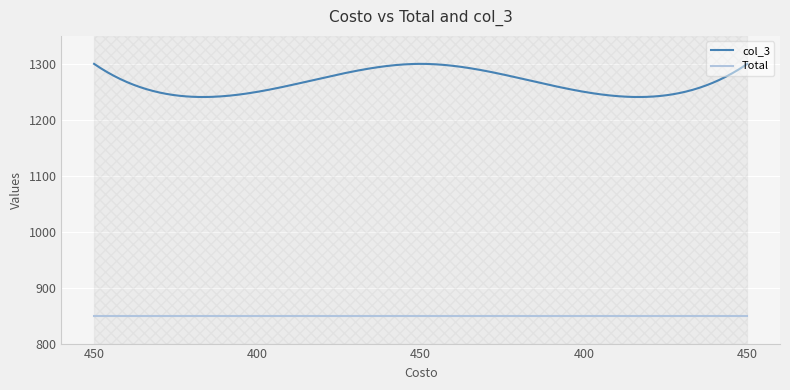

What is the spread (max minus min) of values at 450?

450